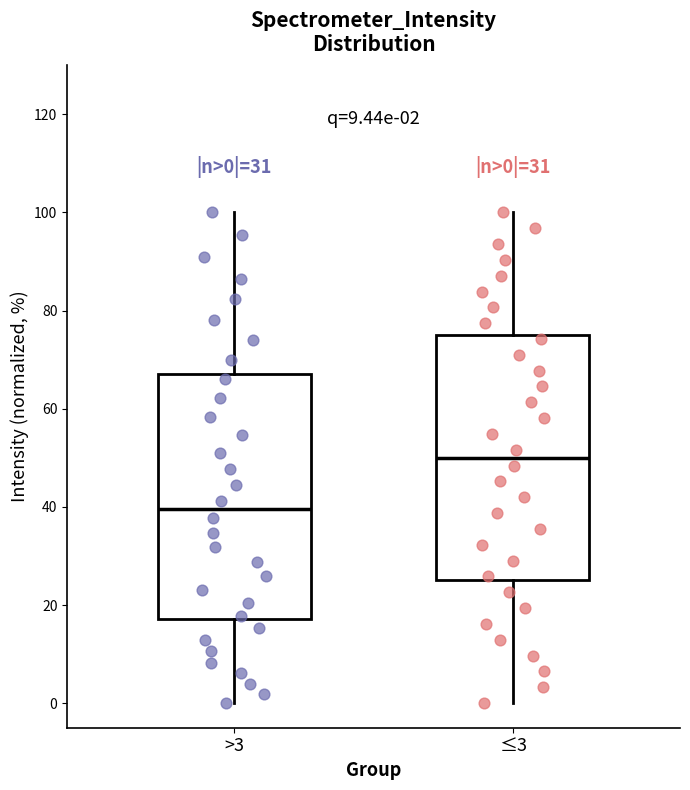

Which box has the highest median line?

≤3